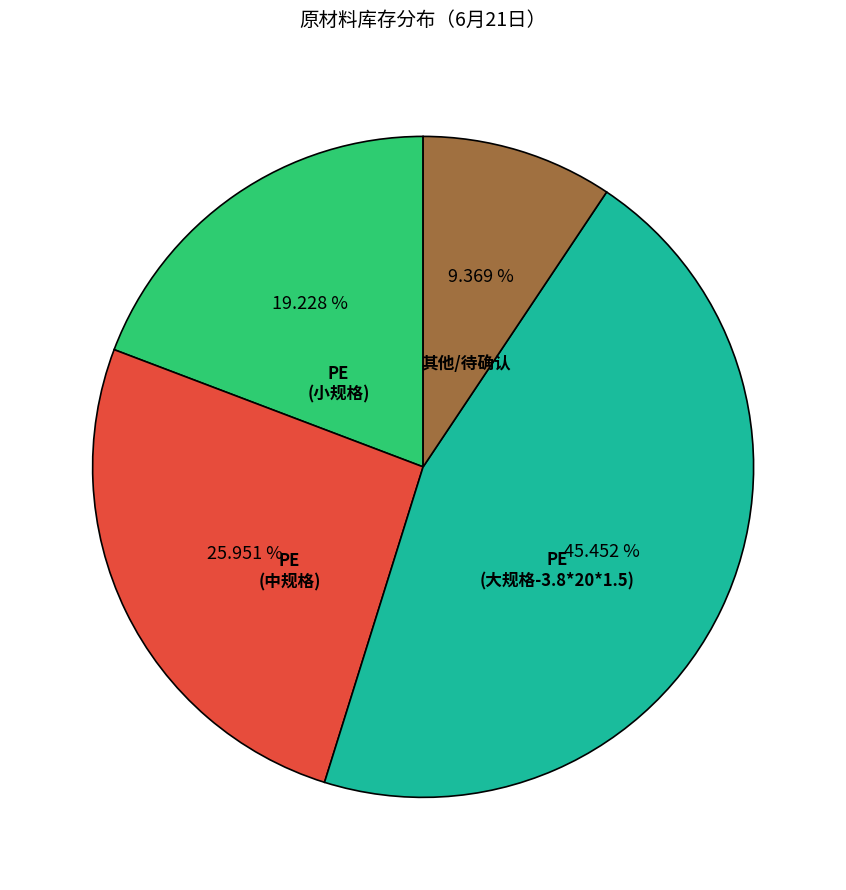

Which category has the smallest portion of the pie?

其他/待确认